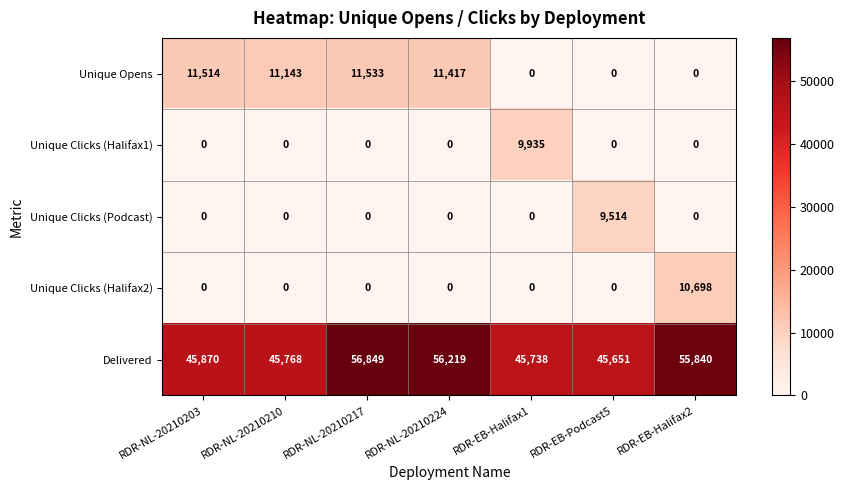

Is it true that Unique Clicks (Halifax1) equals -6405 at RDR-NL-20210210?

False